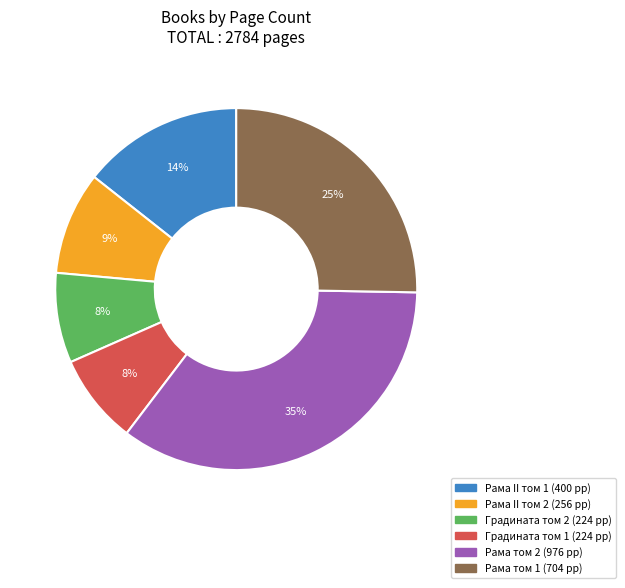

Is there a majority slice in this chart?

No